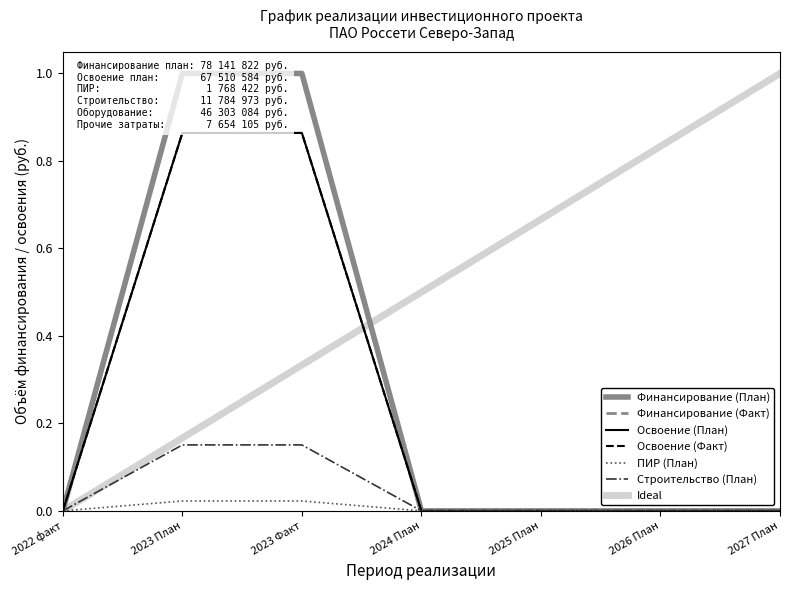

True or false: Финансирование (Факт) and Освоение (План) cross at least once.

False